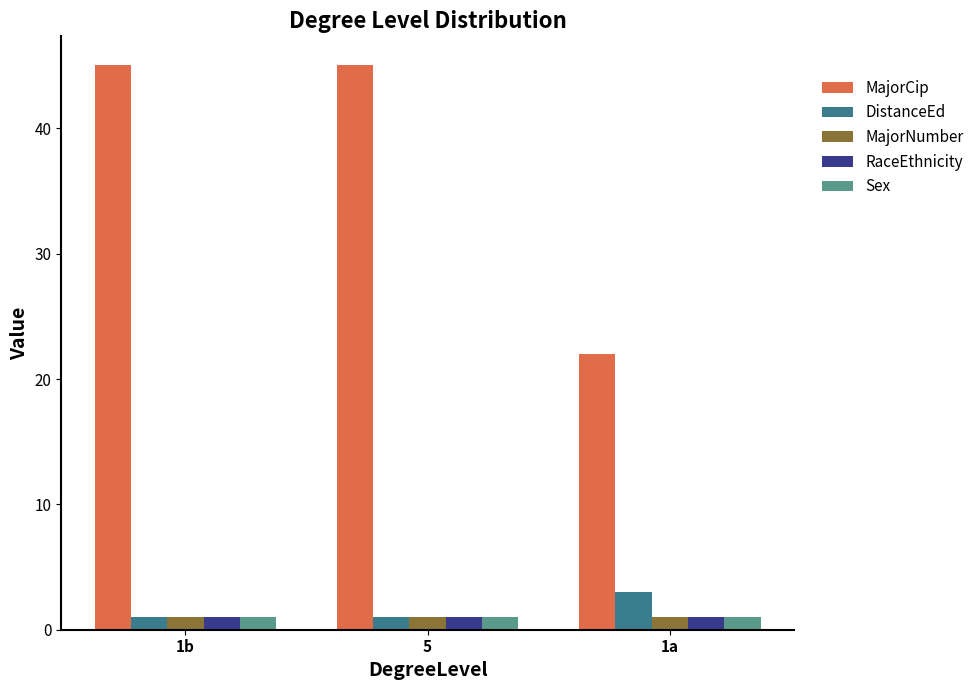

Is it true that Sex equals 1.0 at 5?

True